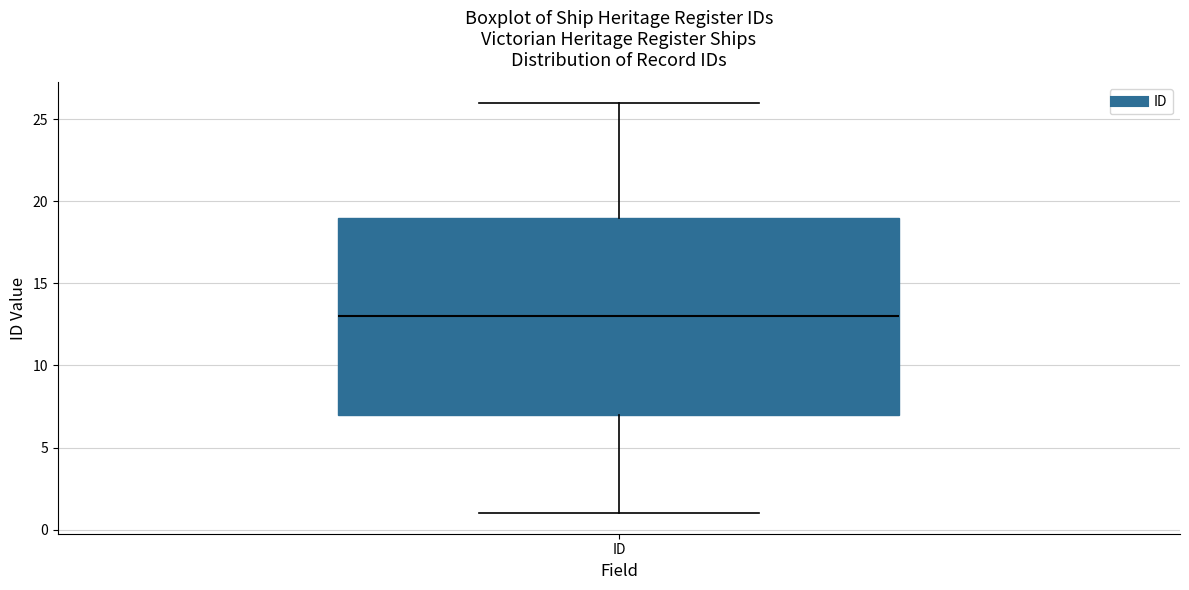

Read this box plot against the y-axis: the position of the median line, the range covered by the box, and the ends of both whiskers. The values are not printed on the chart, so give them approximately, as read against the axis.

median 13, box 7 to 19, whiskers 1 to 26